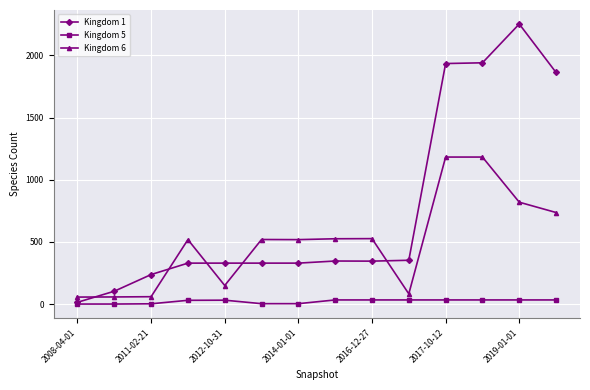

Is this an area chart (filled region under the line)?

No